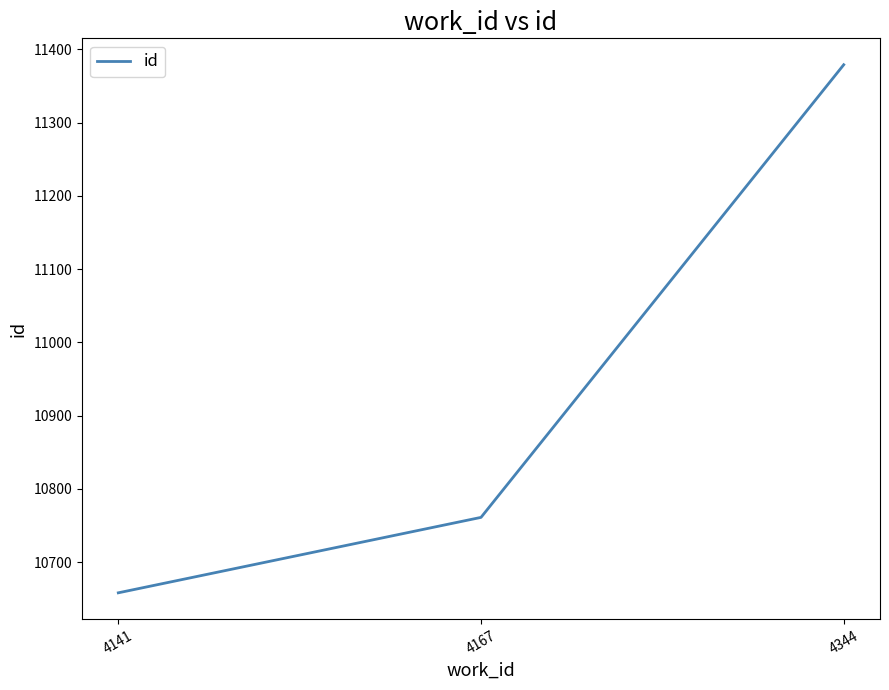

What is the difference between the values at 4344 and 4167?

618